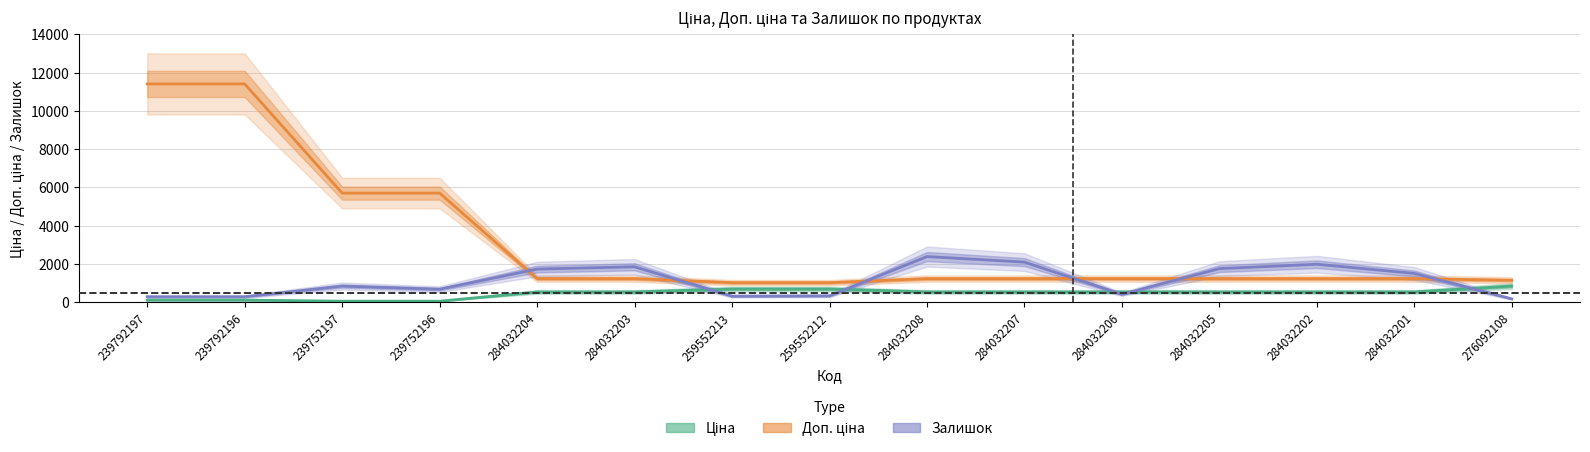

What is the label of the 8th point from the left?

259552212